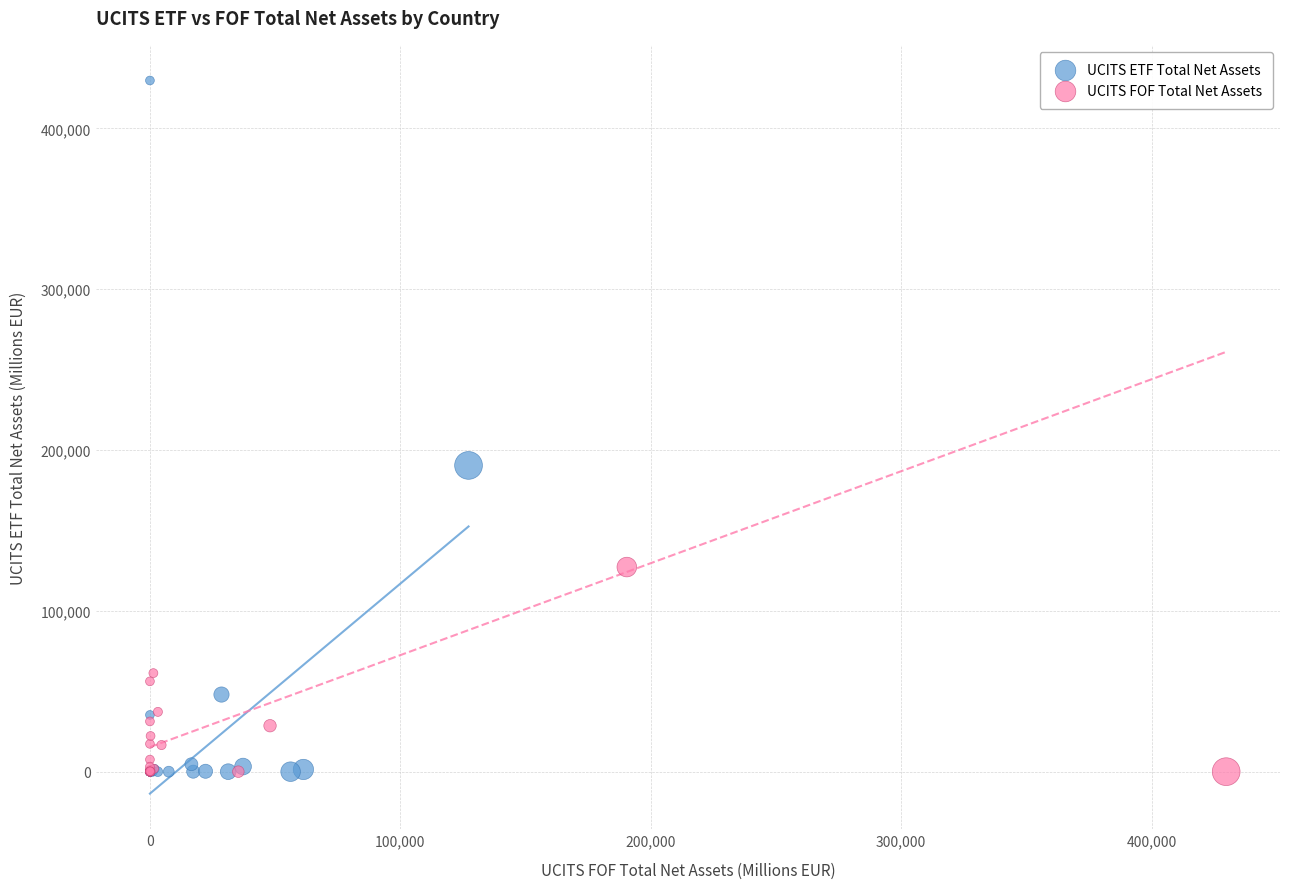

Which series has the widest spread of Y values?

UCITS ETF Total Net Assets